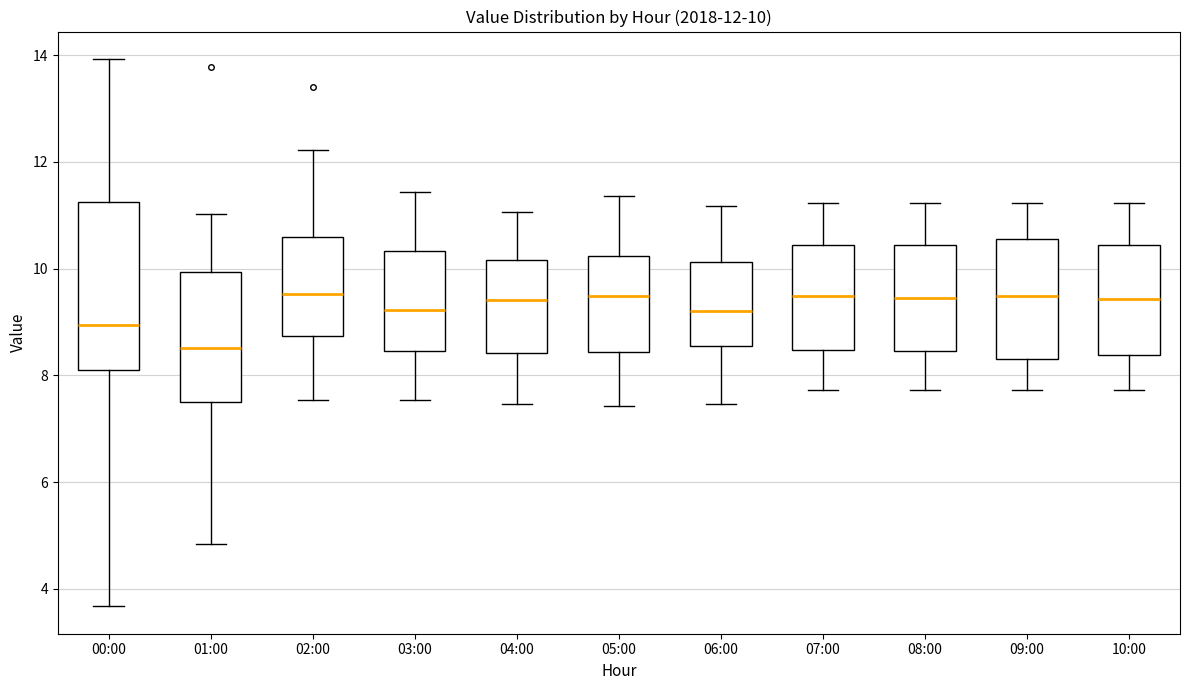

Which box is the tallest, from its lower edge to its upper edge?

00:00